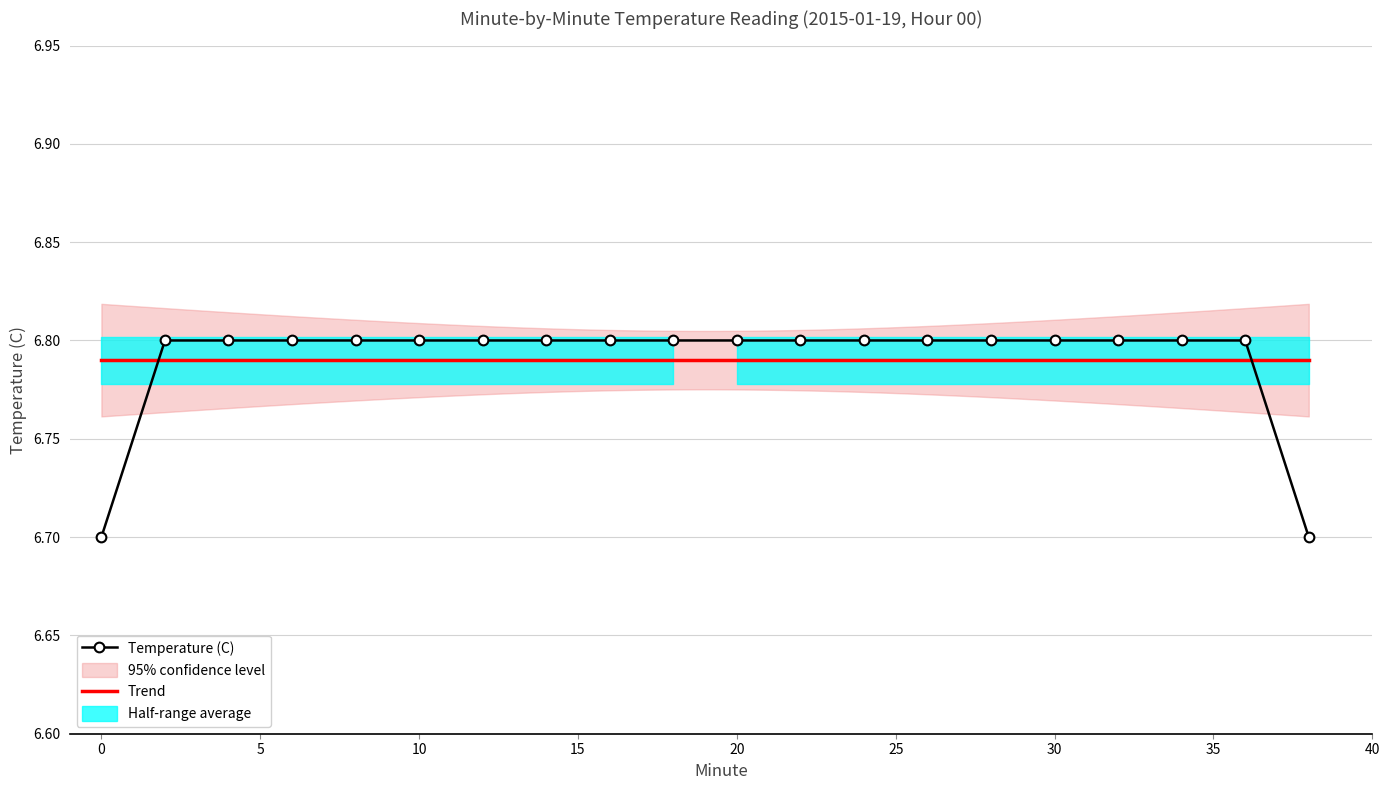

How many values are between 6 and 7?

20